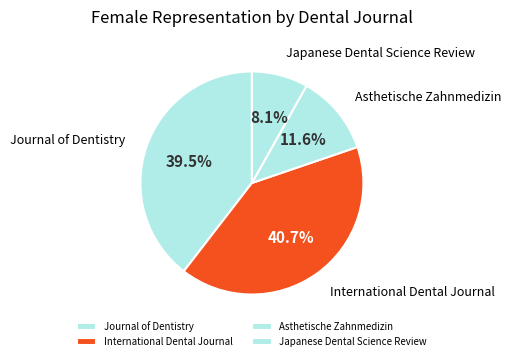

Rank the categories by value from highest to lowest.

International Dental Journal, Journal of Dentistry, Asthetische Zahnmedizin, Japanese Dental Science Review